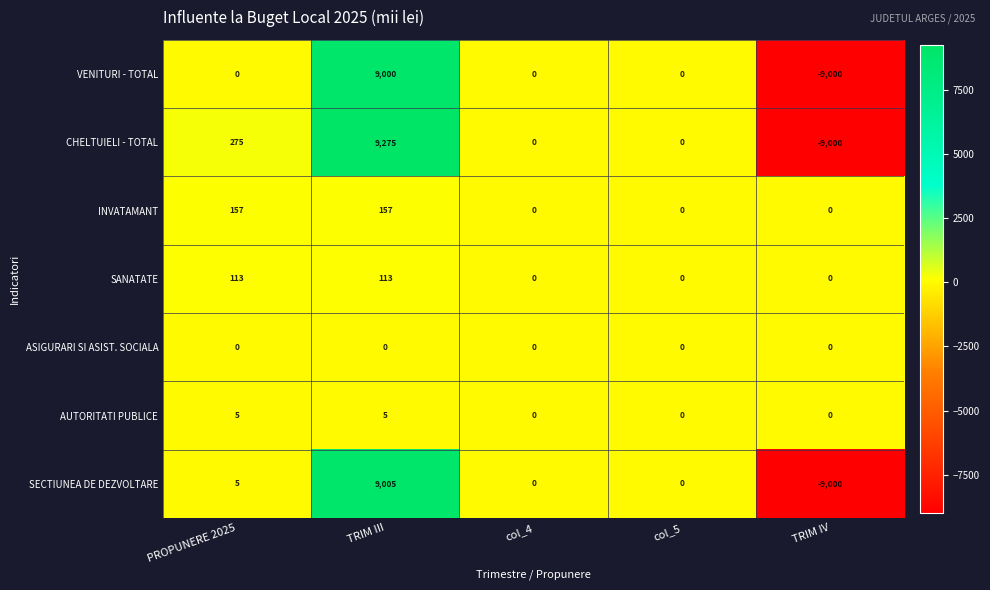

Between TRIM III and TRIM IV, which series saw the biggest shift?

CHELTUIELI - TOTAL